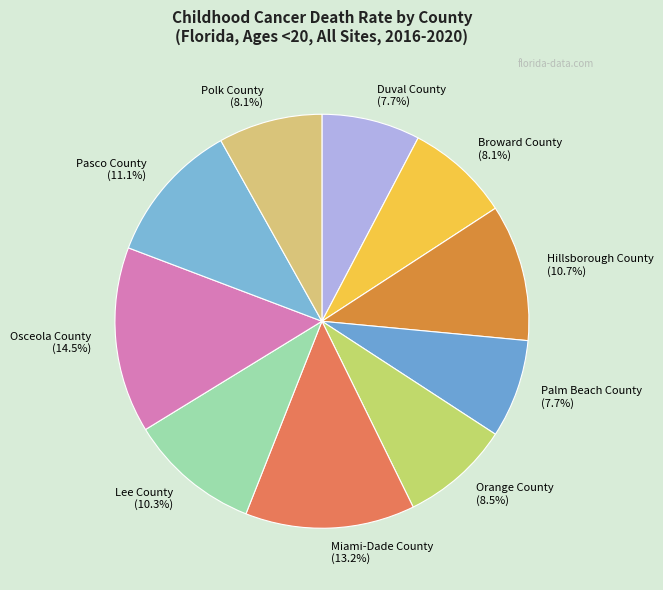

The Miami-Dade County slice represents 13% of the pie. True or false?

True